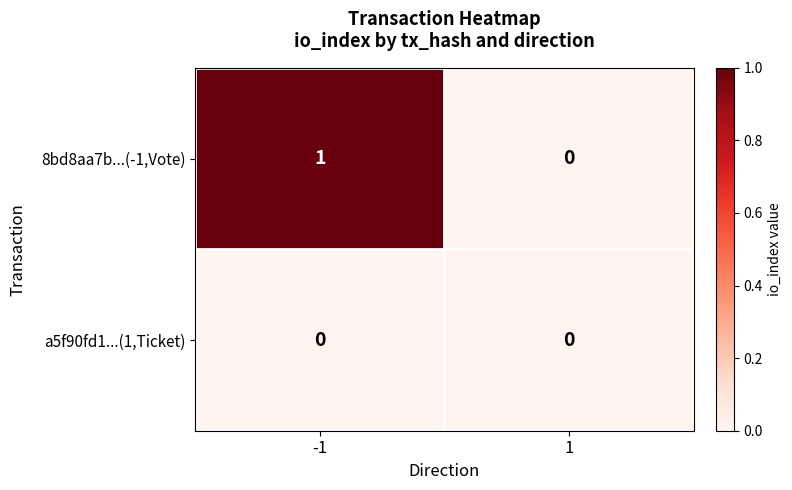

Between -1 and 1, which series saw the biggest shift?

8bd8aa7b...(-1,Vote)